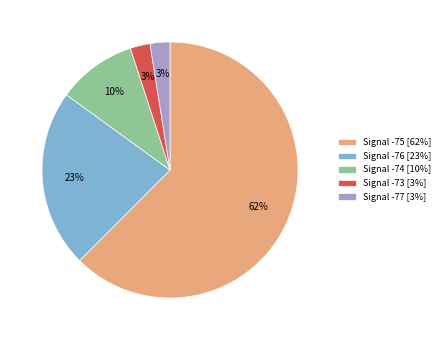

True or false: Signal -76 [23%] accounts for 12% of the total.

False